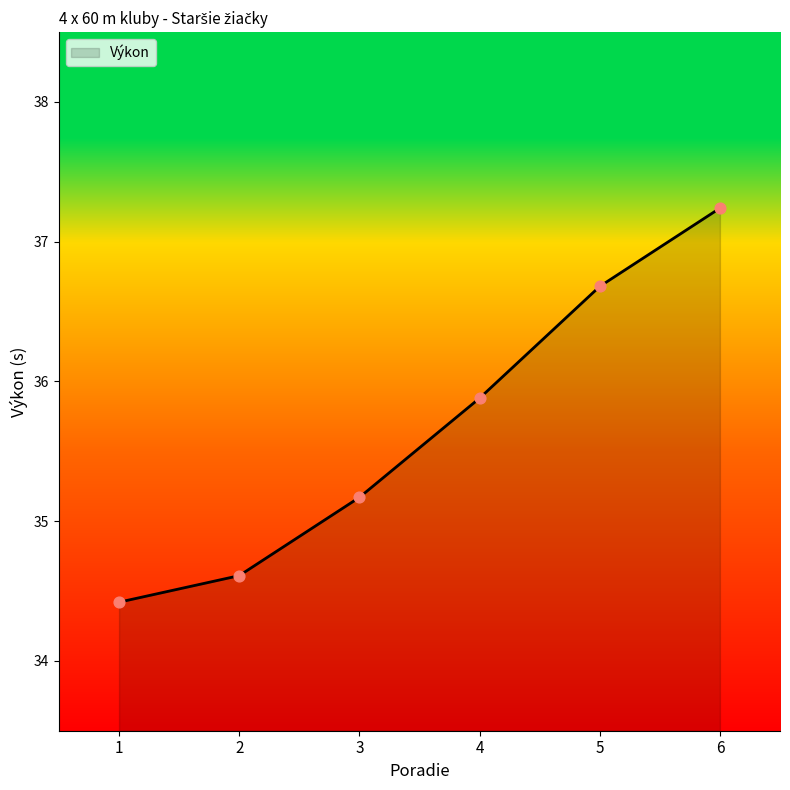

Between 3 and 6, which is larger?

6